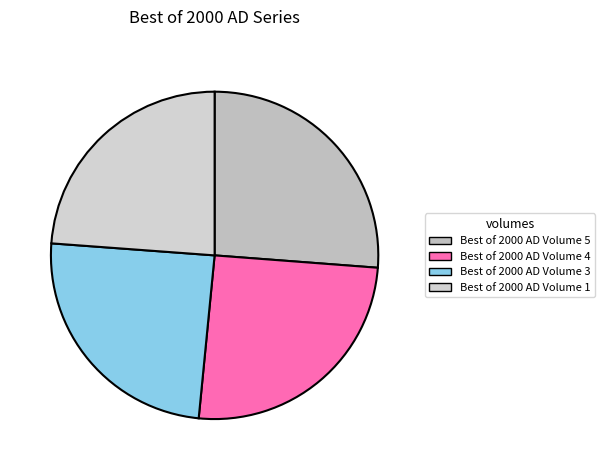

What is the change in value from Best of 2000 AD Volume 5 to Best of 2000 AD Volume 3?

-12892198